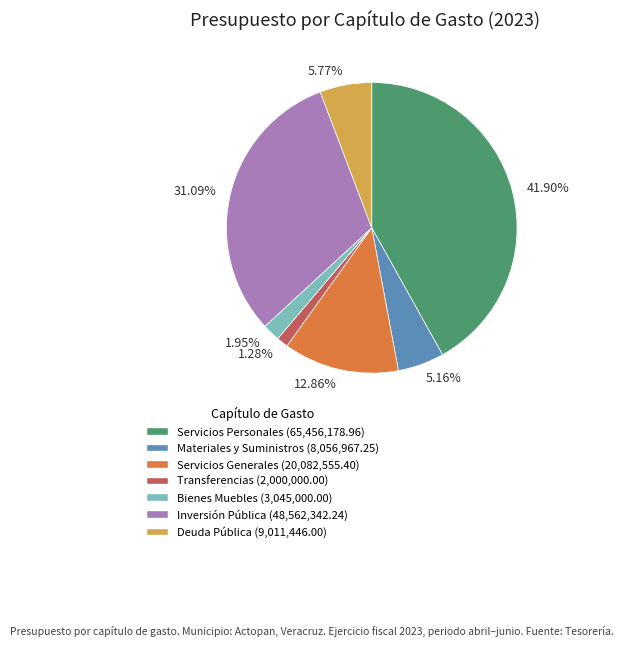

Combined, do 5.77% and 5.16% account for over 50%?

No